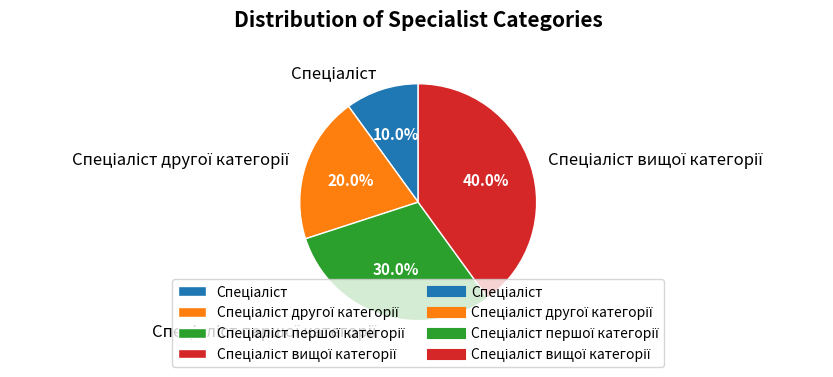

Is there a majority slice in this chart?

No